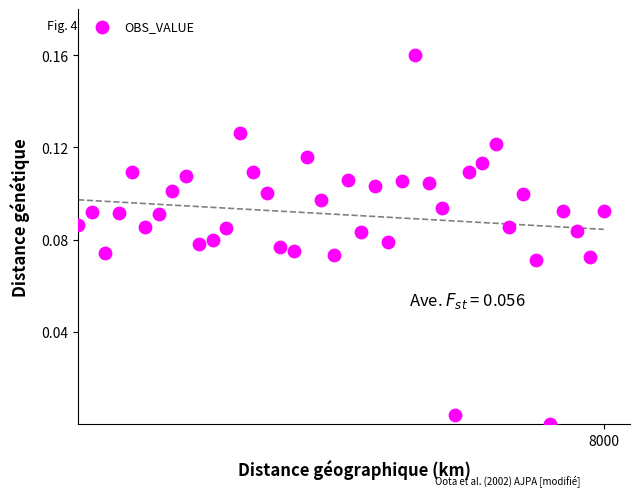

What is the range of X values (max minus min)?

8000.0